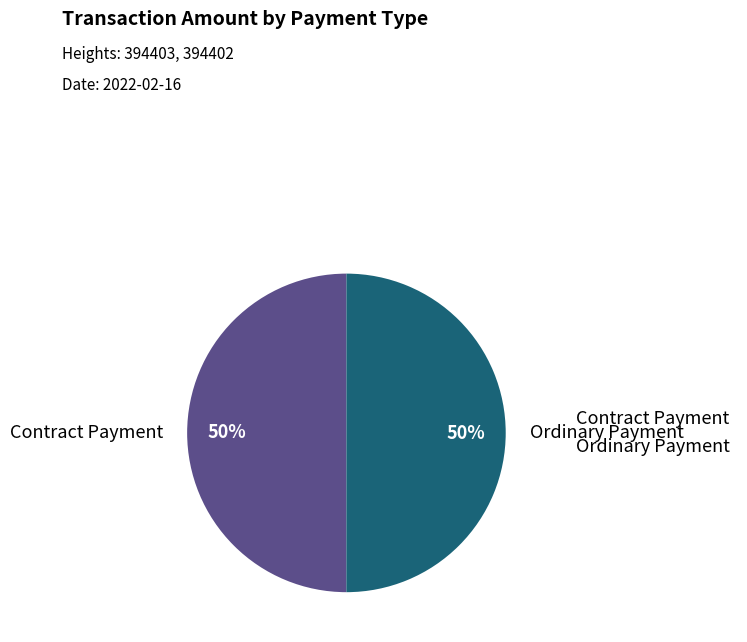

To the nearest percent, what portion does Ordinary Payment represent?

50%